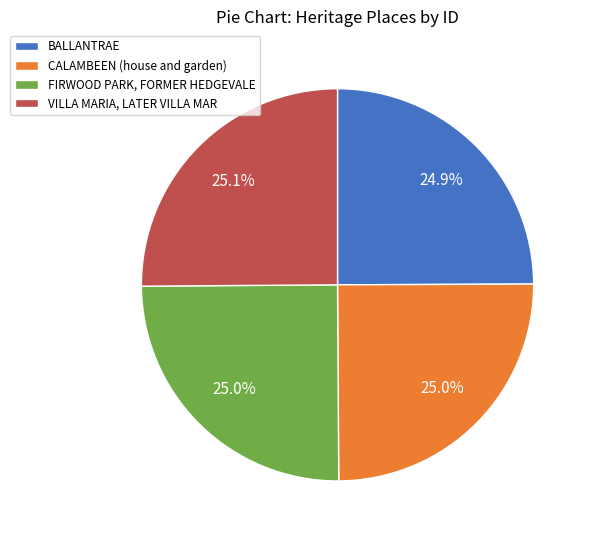

What percentage do CALAMBEEN (house and garden) and BALLANTRAE together represent?

49.9%